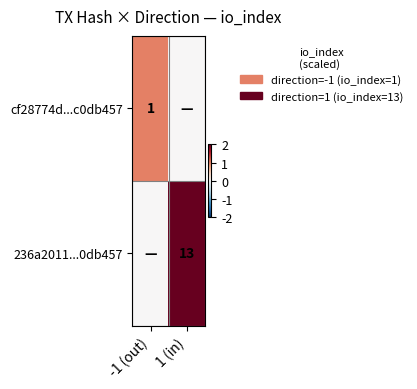

How many series are shown in this chart?

2